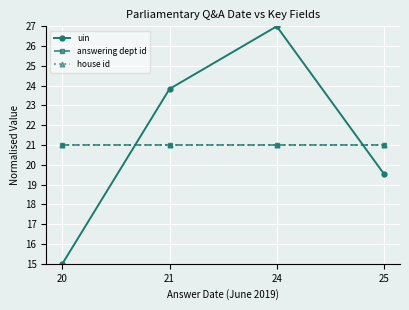

Is this an area chart (filled region under the line)?

No